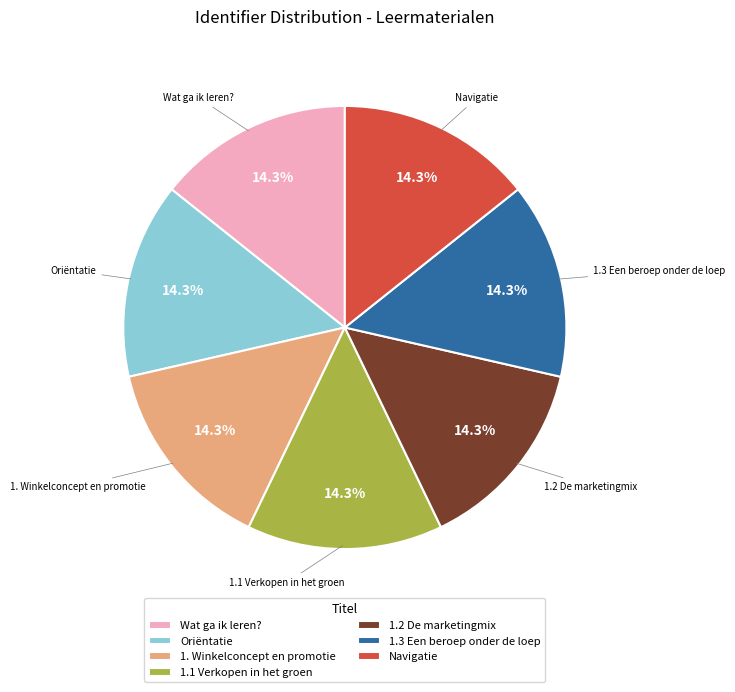

To the nearest percent, what portion does 1.1 Verkopen in het groen represent?

14%